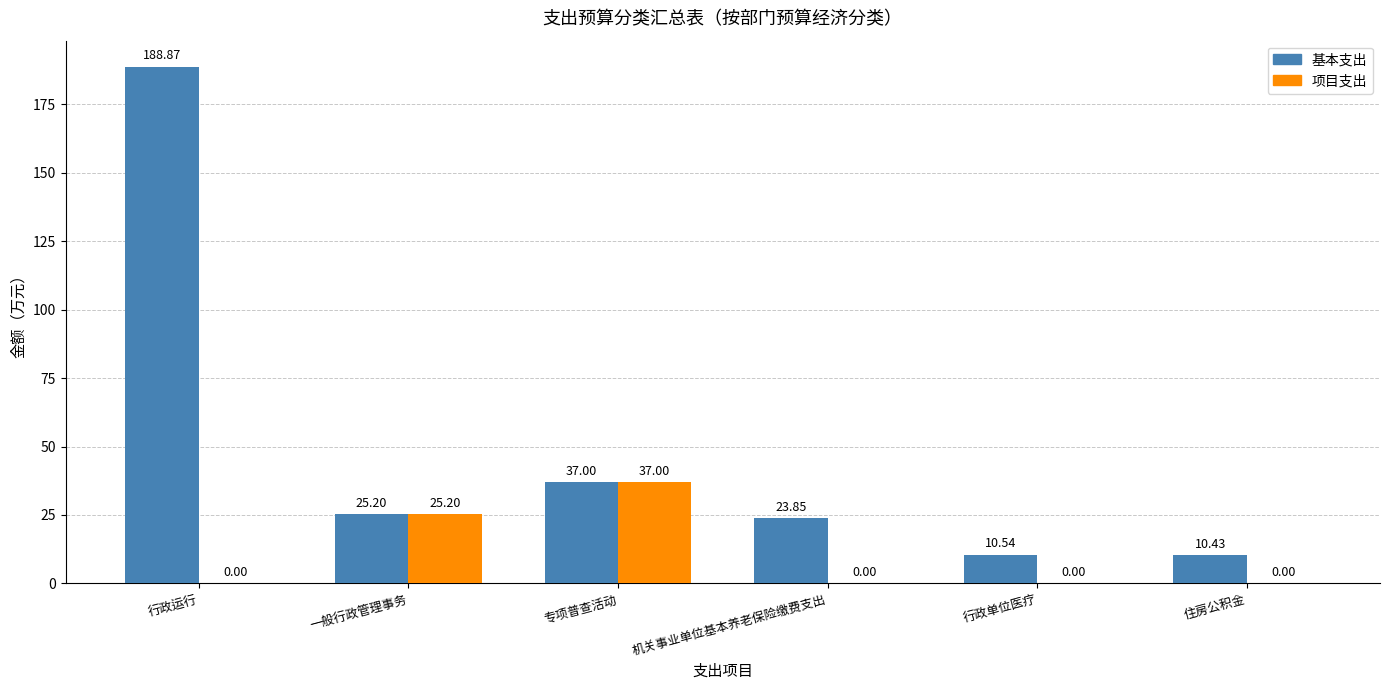

What is the difference between the 基本支出 values at 住房公积金 and 一般行政管理事务?

14.8